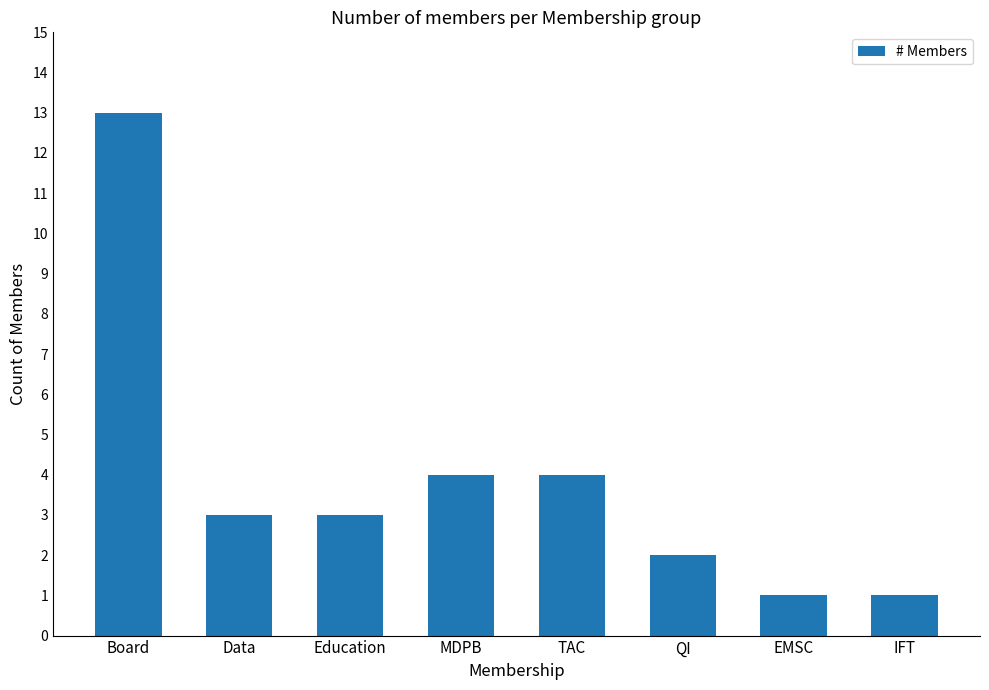

Which label corresponds to the largest value in the chart?

Board